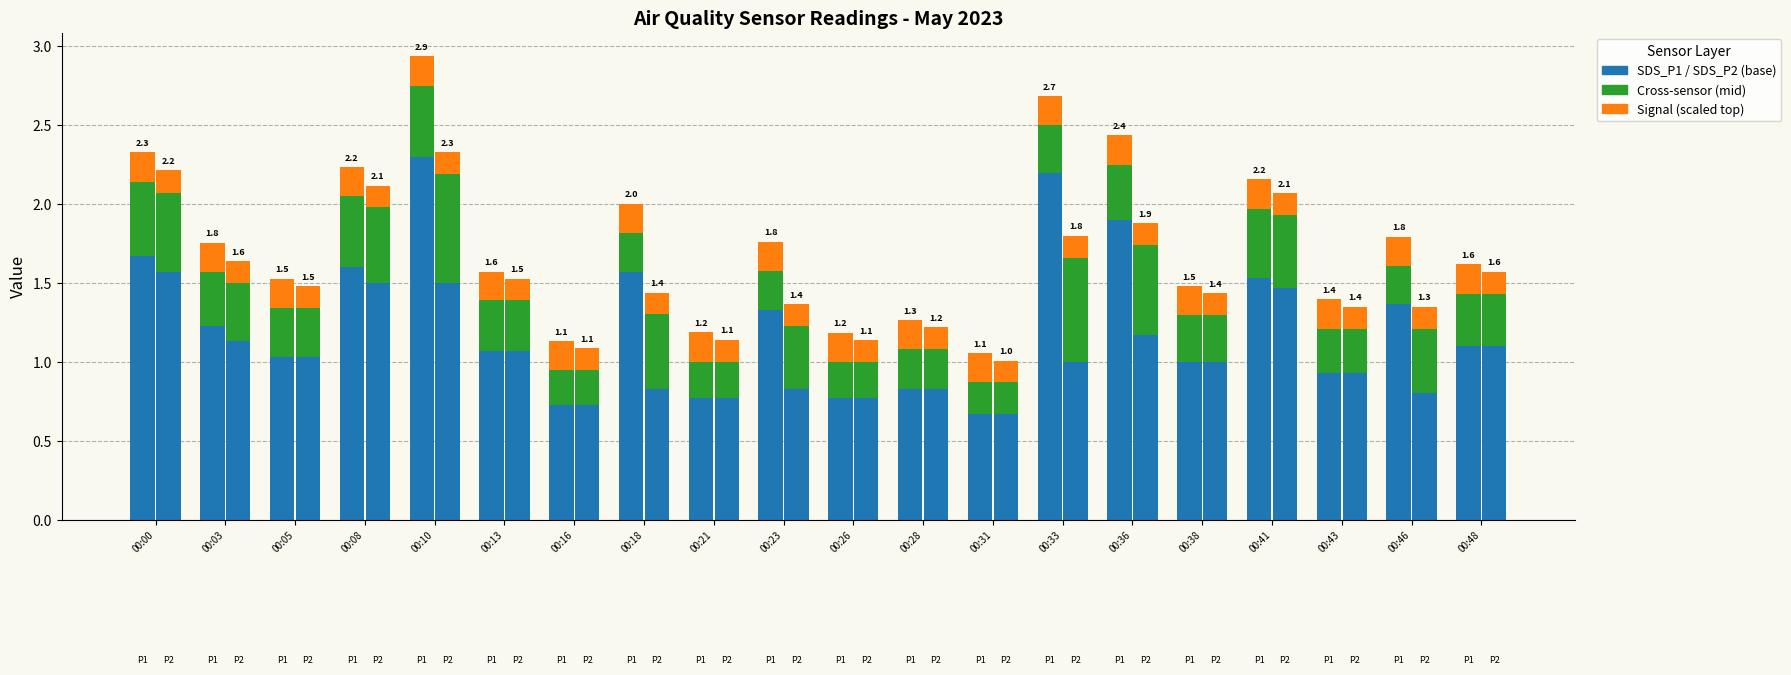

Is it true that SDS_P2 equals 0.5 at 00:13?

False